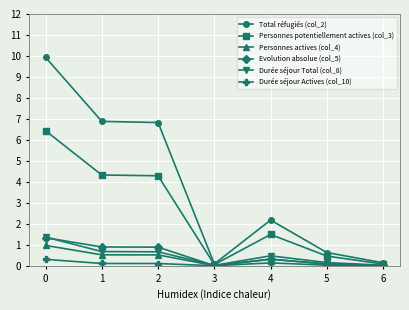

Reading right to left, extract all data points from this chart.

Total réfugiés (col_2): 6=146	5=635	4=2182	3=93	2=6829	1=6883	0=9939
Personnes potentiellement actives (col_3): 6=87	5=468	4=1496	3=61	2=4293	1=4329	0=6441
Personnes actives (col_4): 6=28	5=92	4=315	3=12	2=522	1=527	0=974
Evolution absolue (col_5): 6=22	5=91	4=319	3=11	2=892	1=900	0=1343
Durée séjour Total (col_8): 6=31	5=157	4=478	3=26	2=669	1=681	0=1373
Durée séjour Actives (col_10): 6=14	5=34	4=142	3=7	2=112	1=114	0=311